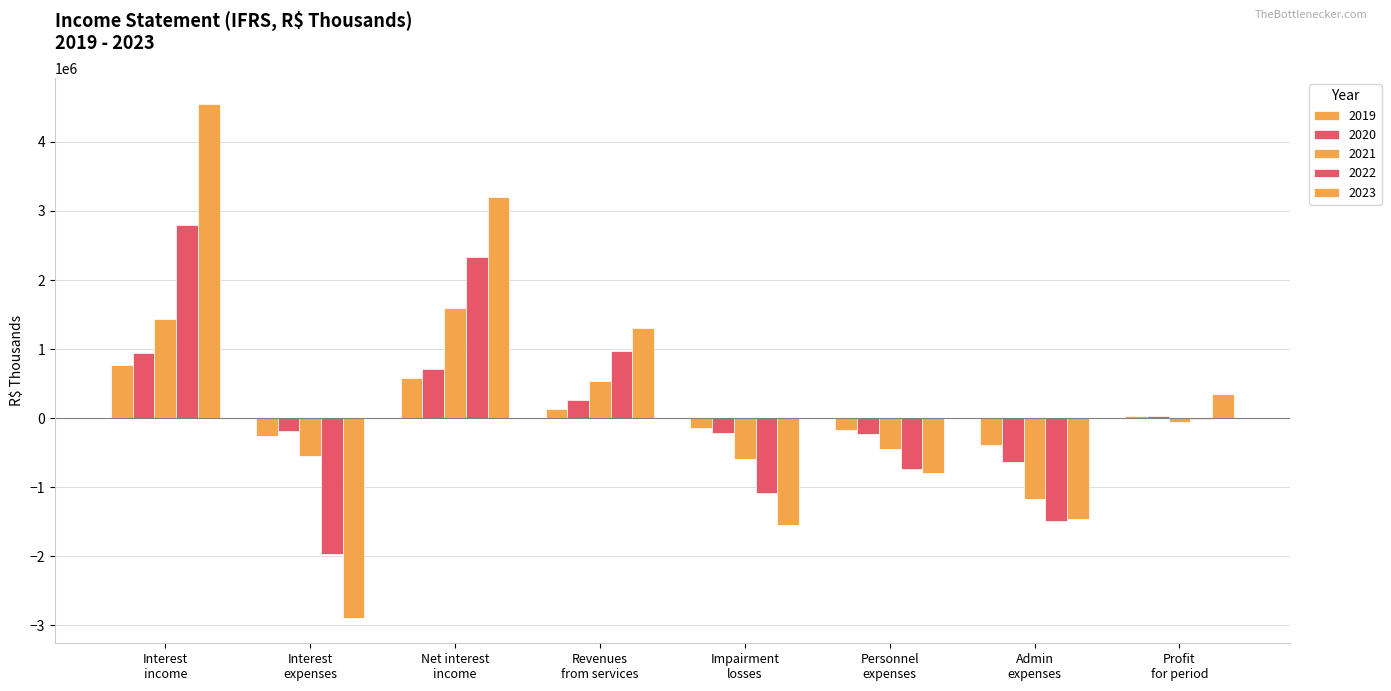

What is the difference between the maximum and minimum values in the 2021 series?

2753708